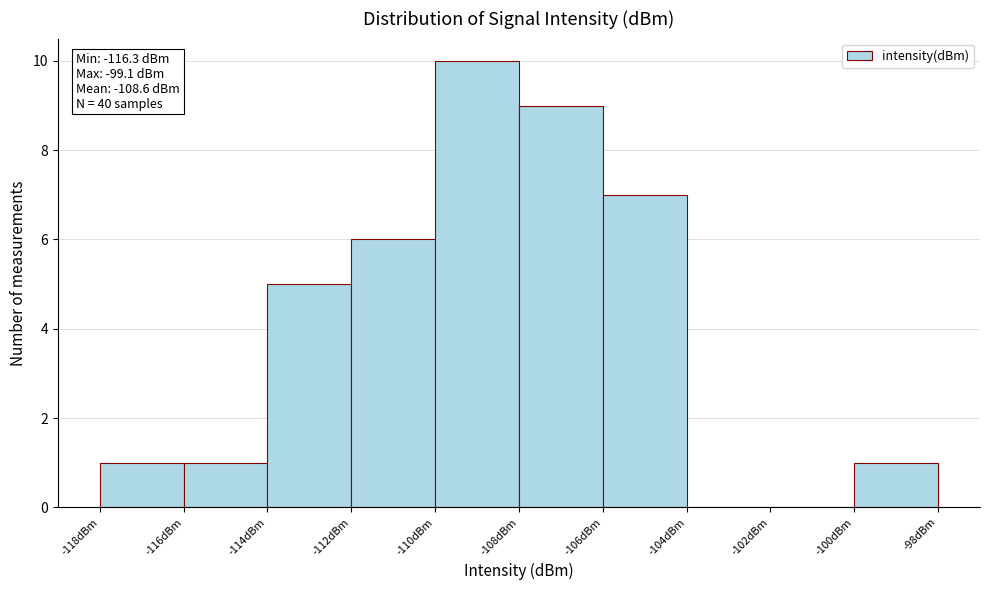

Over which range of the x-axis is the bar tallest?

-110 to -108